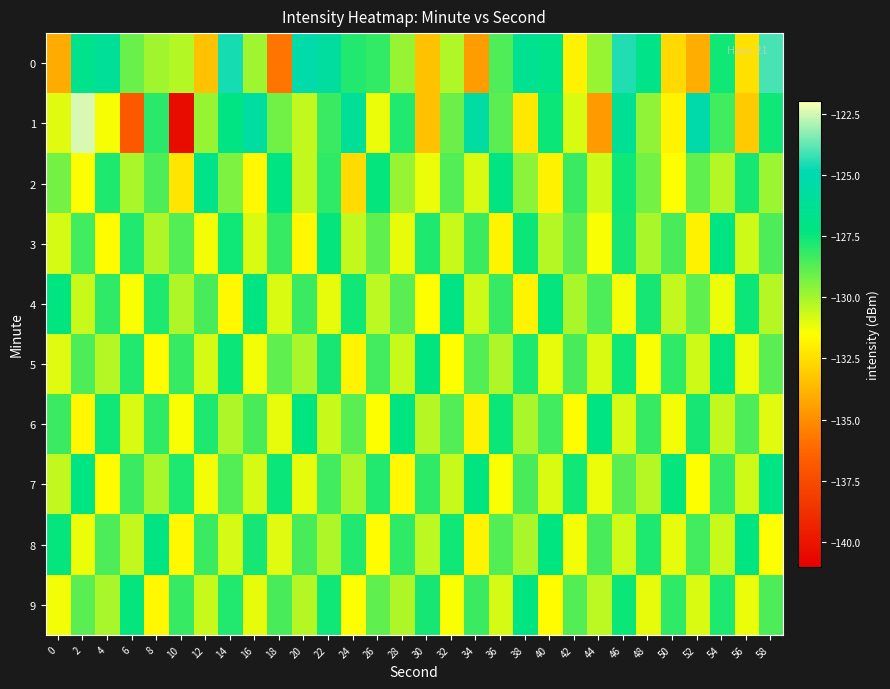

How many categories are shown in the chart?

30